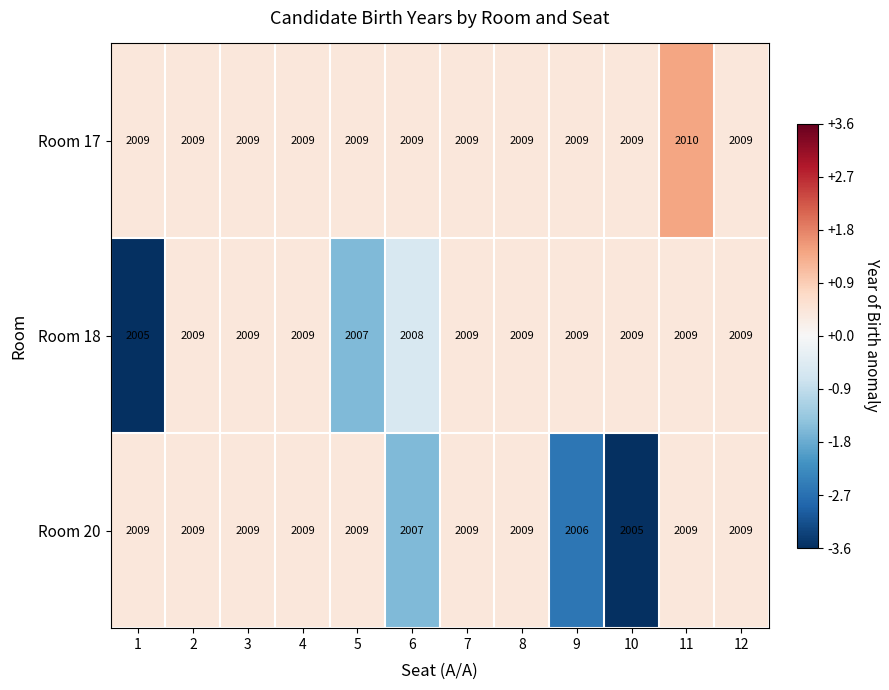

How many data points in Room 20 are less than 2009?

3